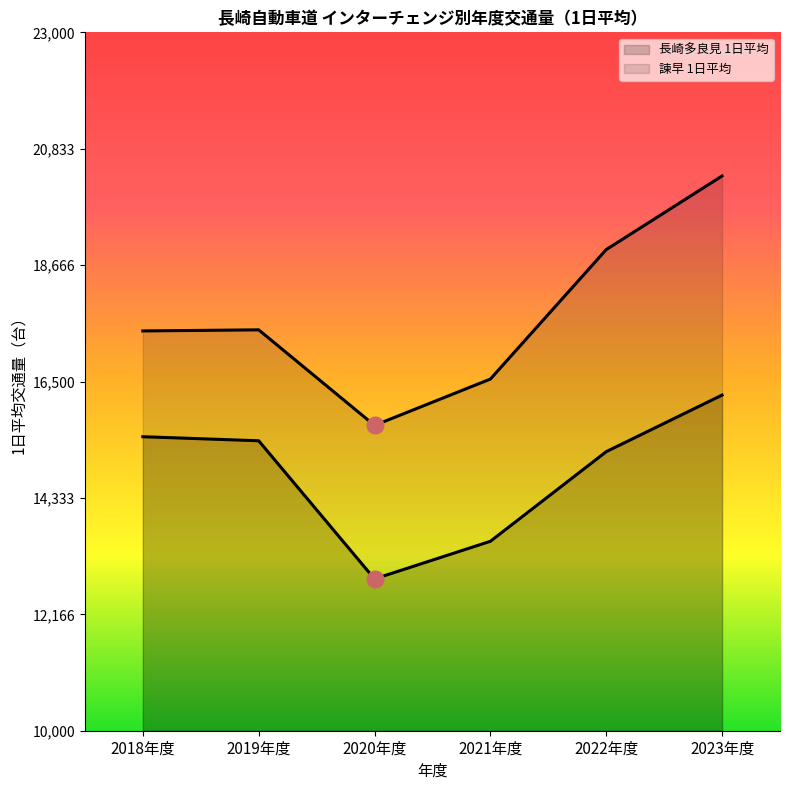

What is the value of the 諫早 1日平均 point at the 6th from the left?

20326.5